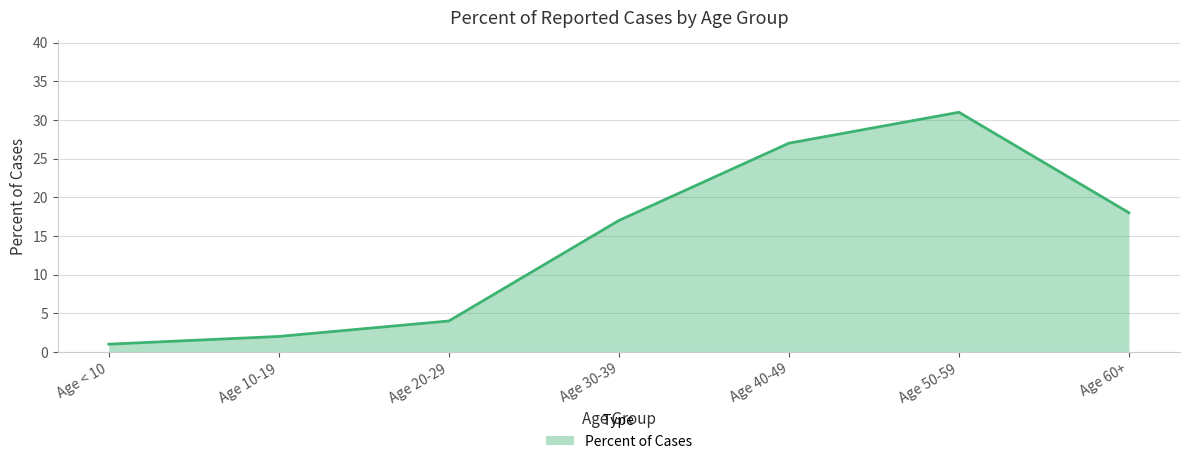

Rank the categories by value from highest to lowest.

Age 50-59, Age 40-49, Age 60+, Age 30-39, Age 20-29, Age 10-19, Age < 10